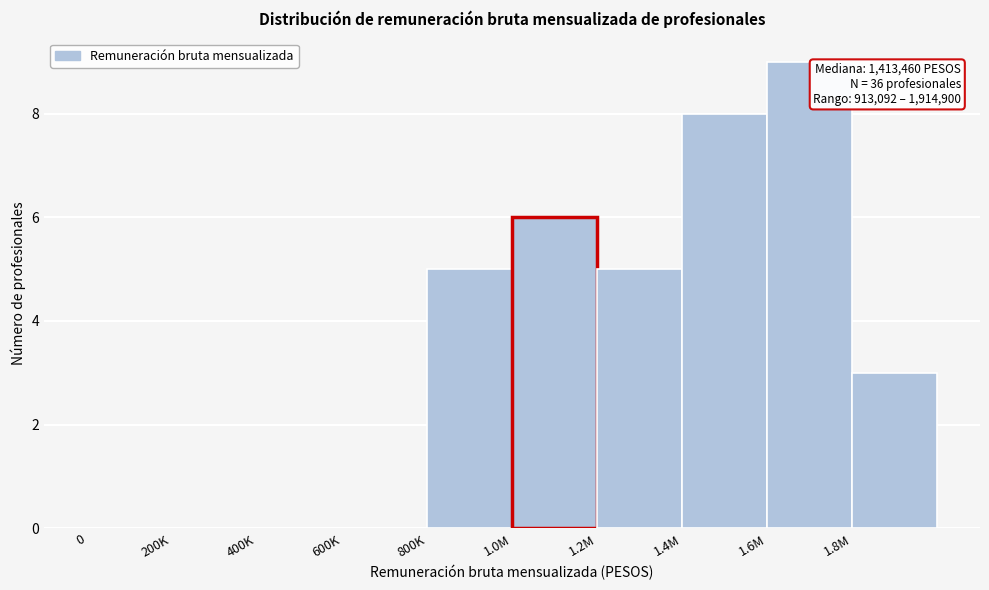

Reading left to right, what are all the values shown in this chart?

0=0	200K=0	400K=0	600K=0	800K=5	1.0M=6	1.2M=5	1.4M=8	1.6M=9	1.8M=3